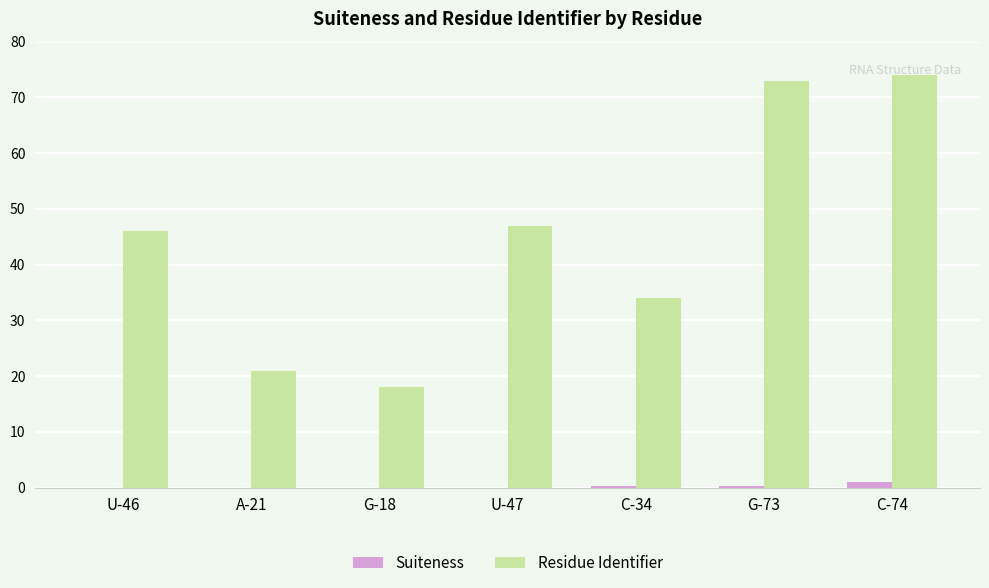

The value of Suiteness at C-74 is 0.9. True or false?

True